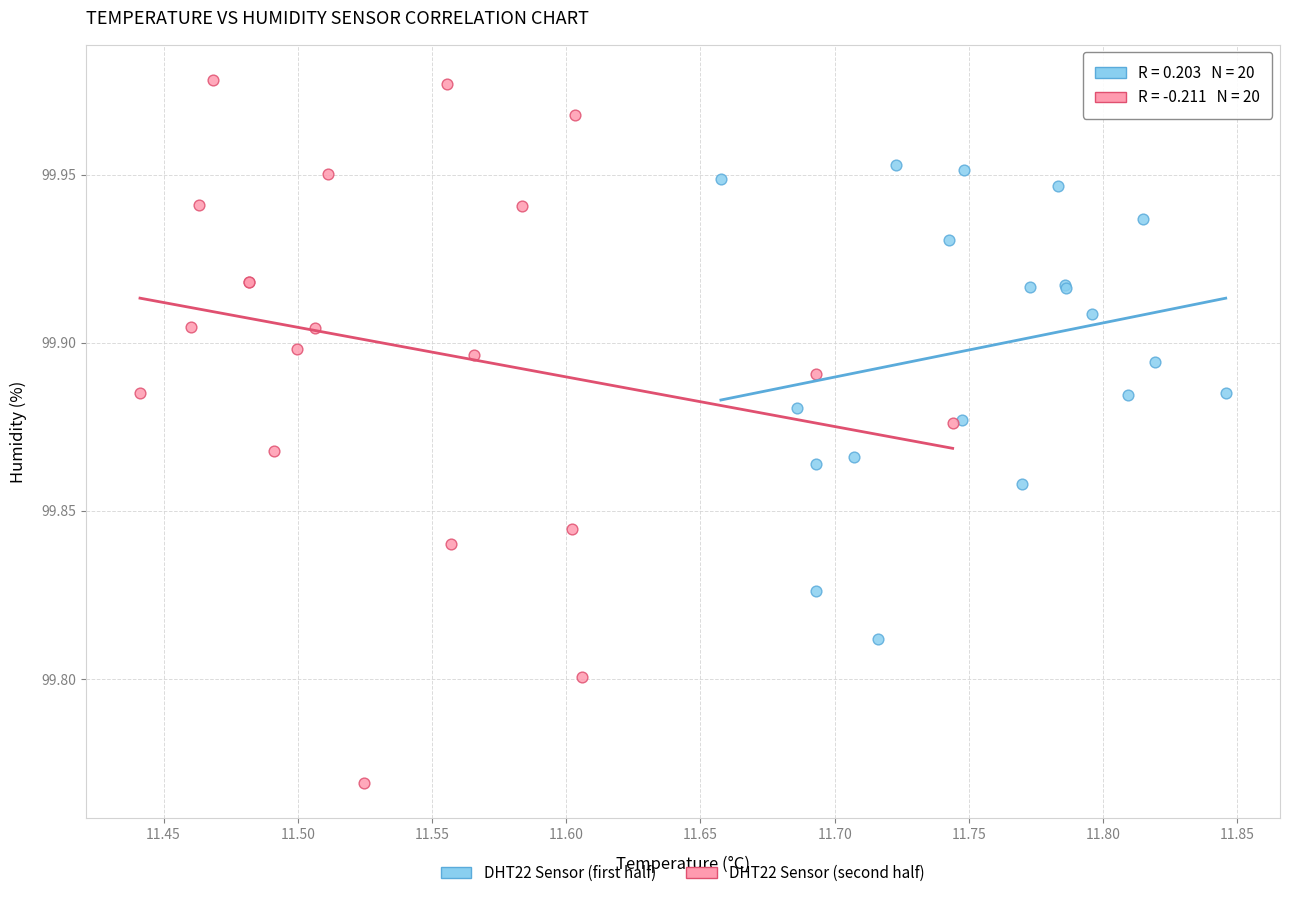

Which series contains the lowest Y value?

DHT22 Sensor (second half)